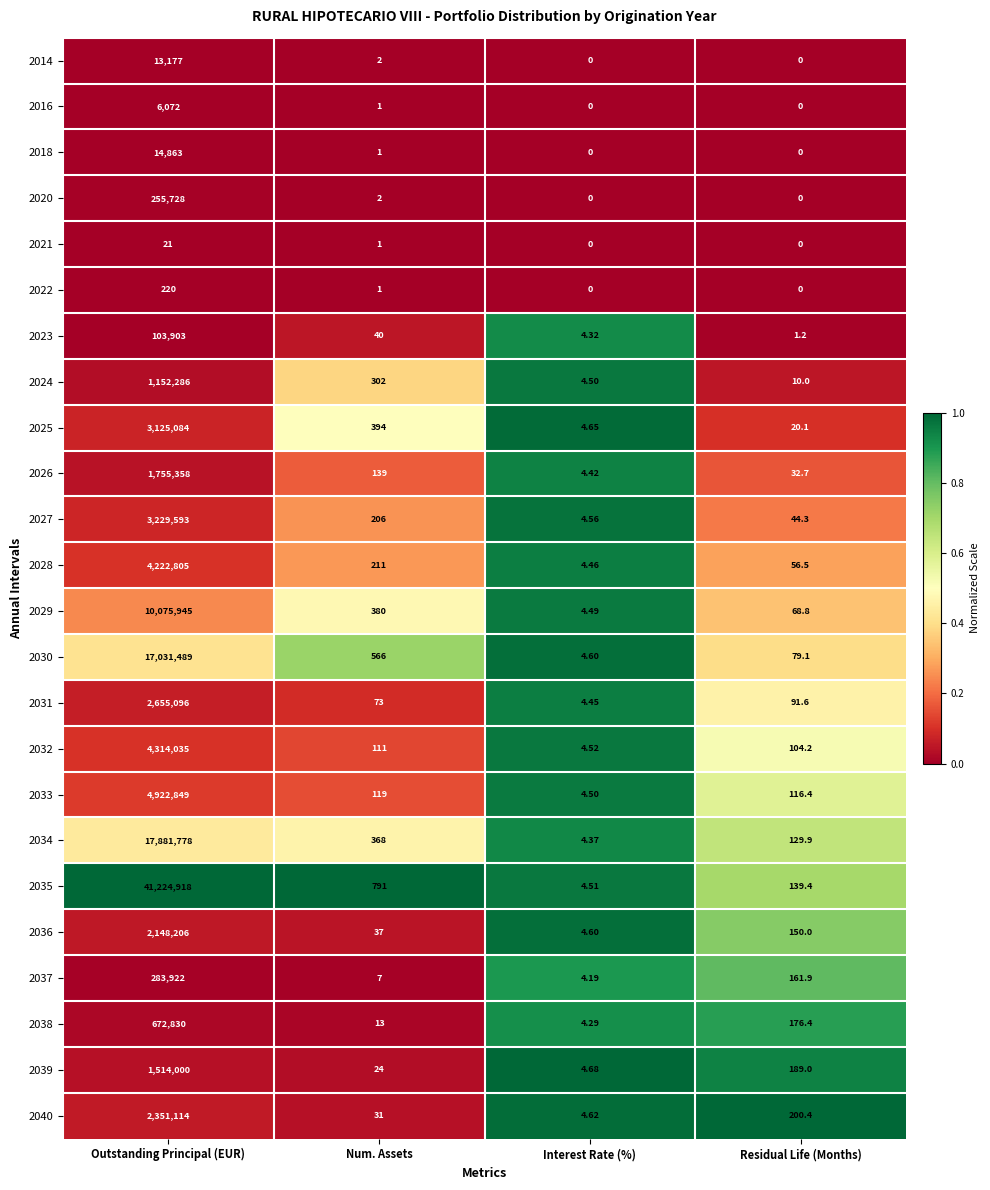

Is the value of 2030 at Interest Rate (%) greater than the value of 2021 at Residual Life (Months)?

Yes